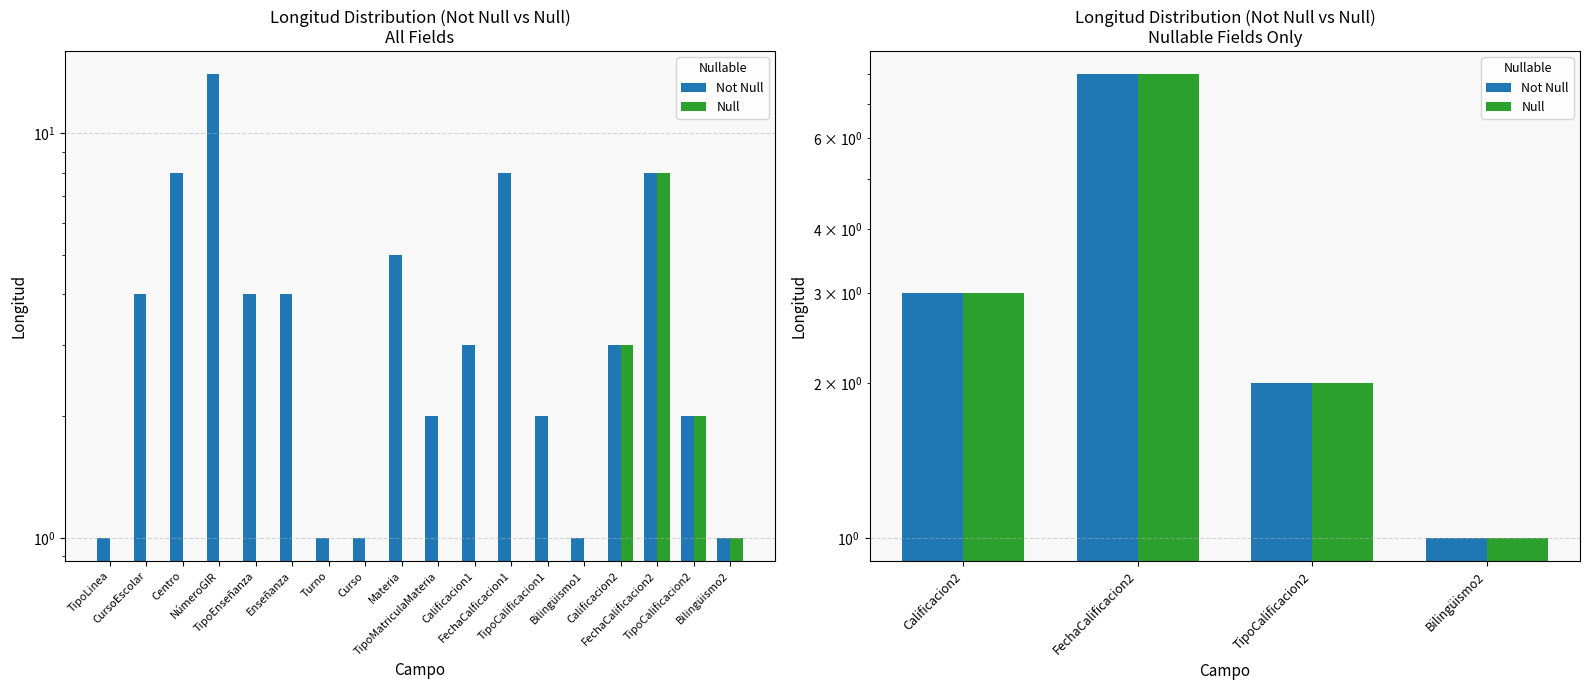

Is it true that Null equals 5 at Calificacion2?

False